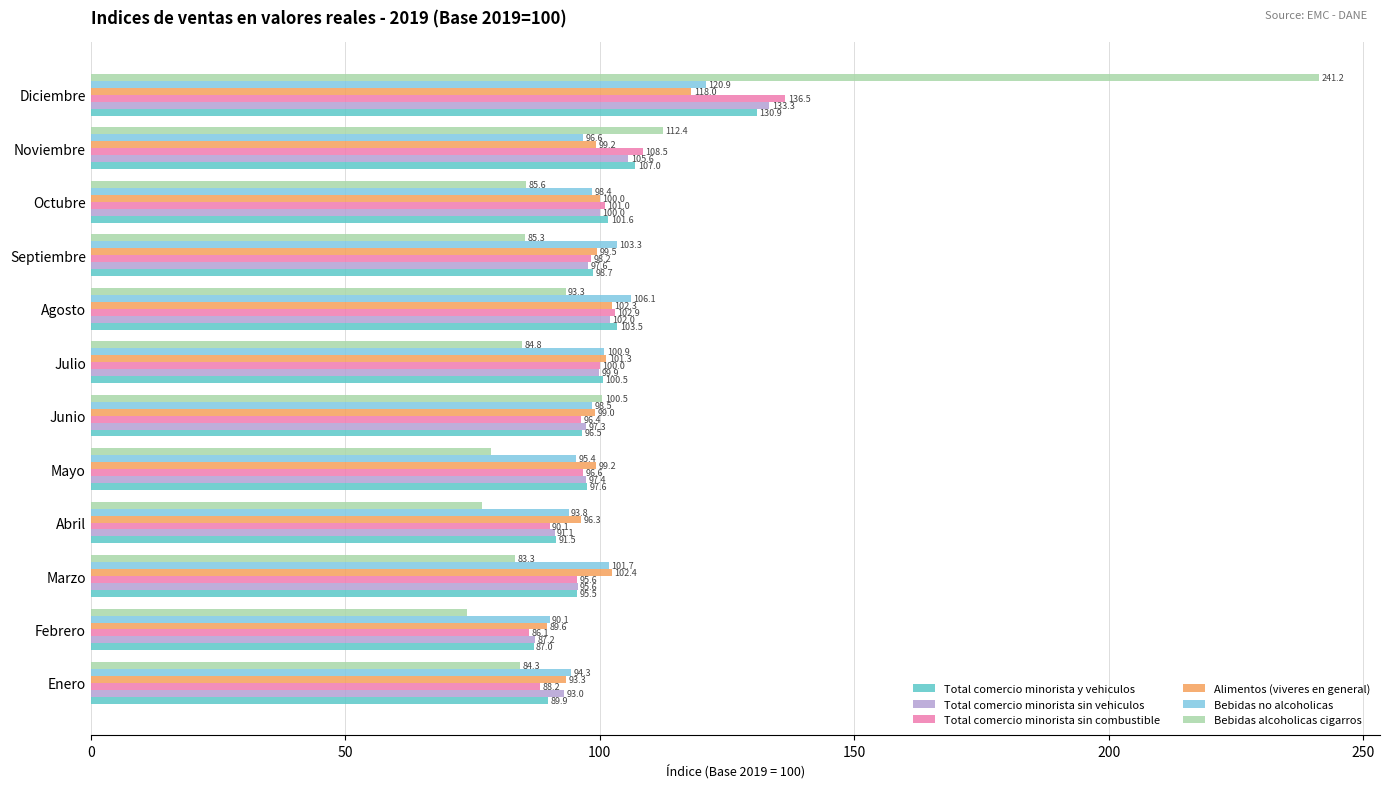

Which category has the highest value in the Total comercio minorista y vehiculos series?

Diciembre